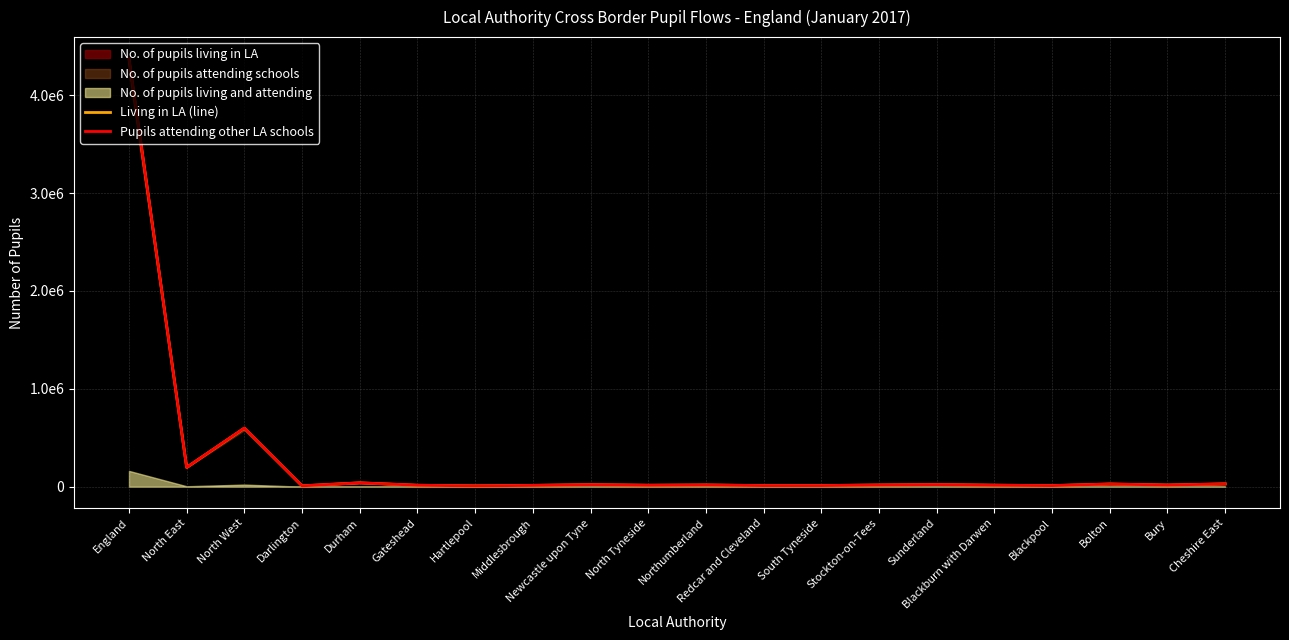

The value of Pupils attending other LA schools at Cheshire East is 50982. True or false?

False